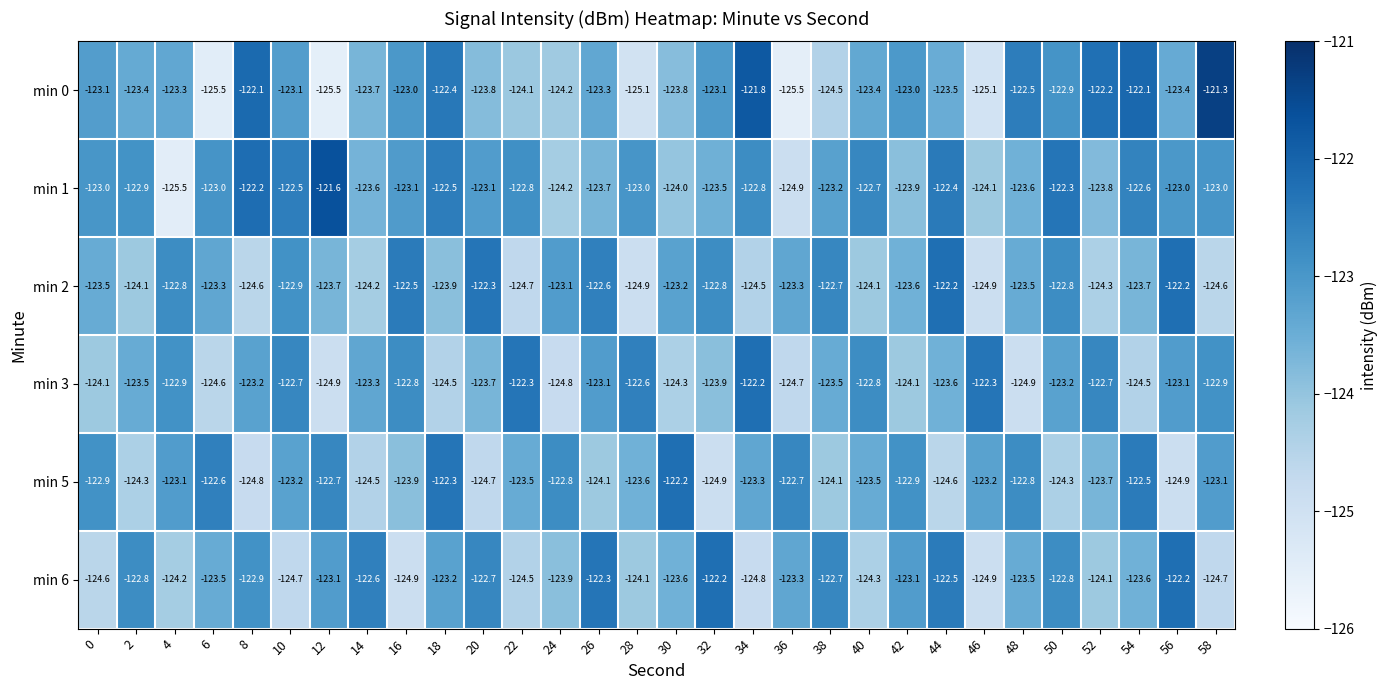

Is it true that min 1 equals -123.5 at 32?

True